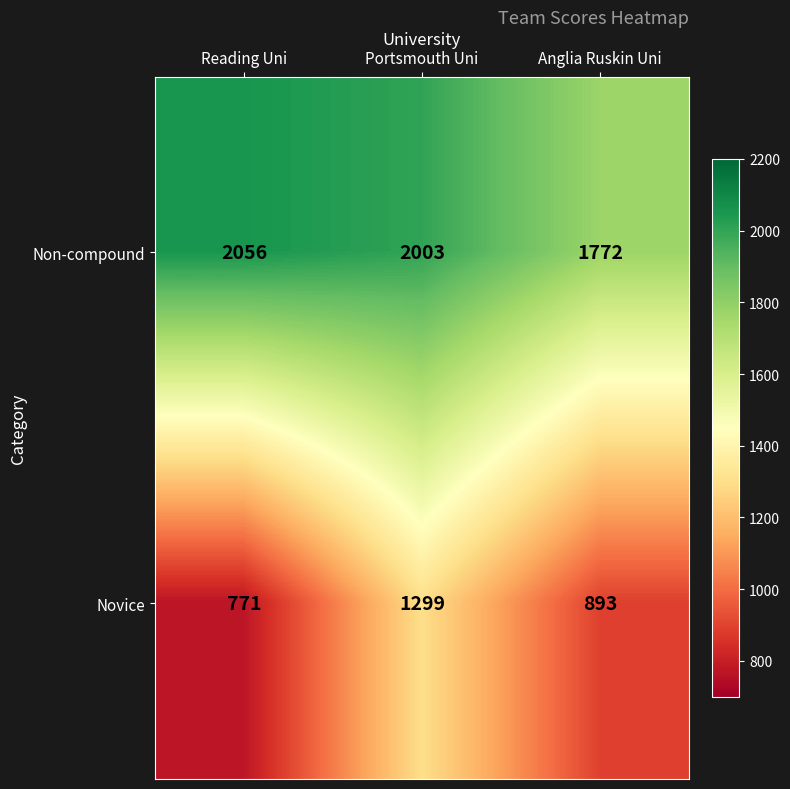

Which series has the largest range (max minus min)?

Novice